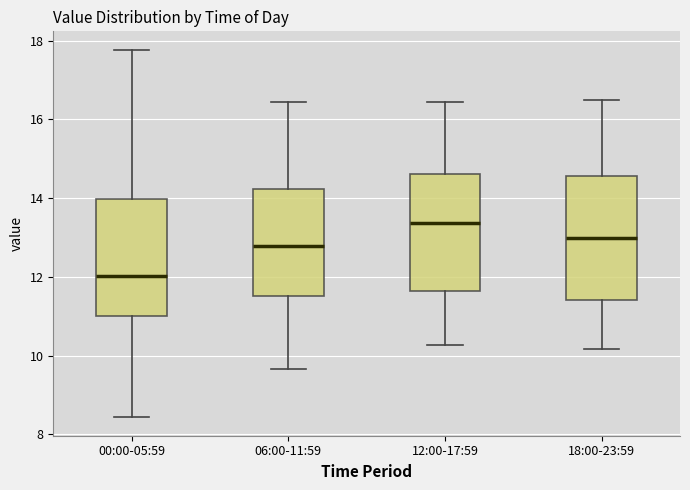

Where does the upper whisker of the box for 00:00-05:59 end on the y-axis? The values are not printed on the chart, so give them approximately, as read against the axis.

17.8